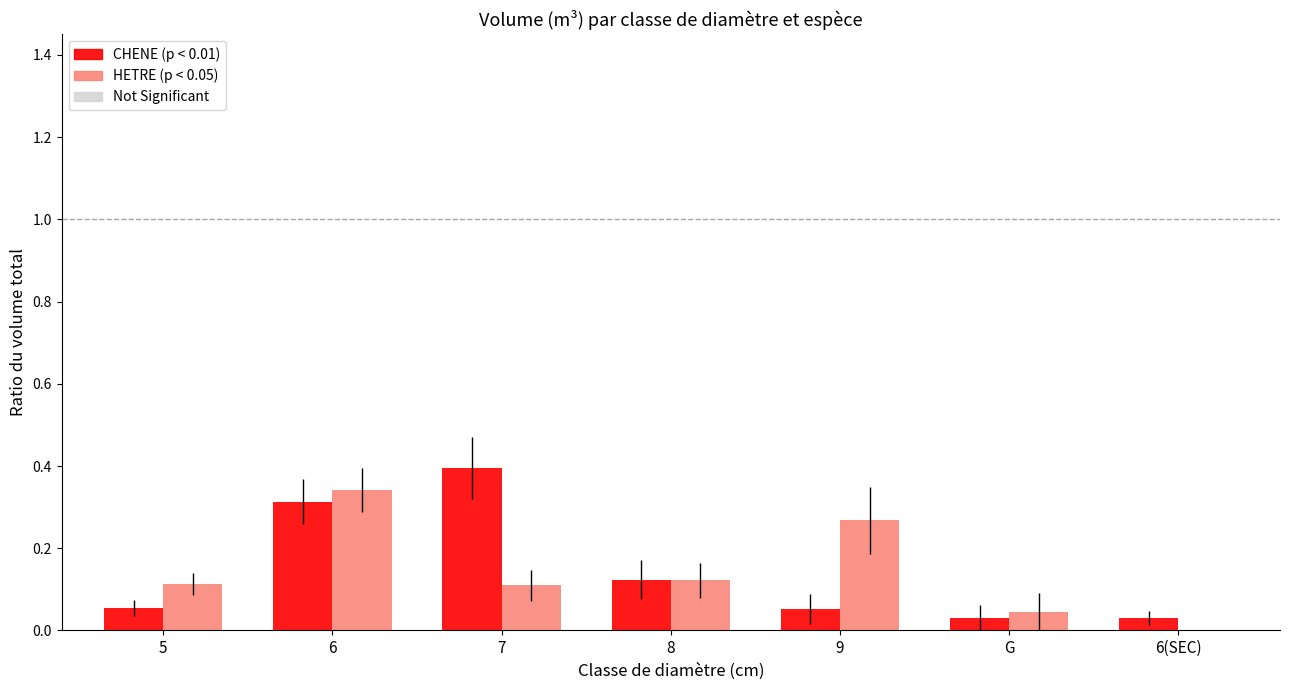

At which category is the sum across all series the highest?

6